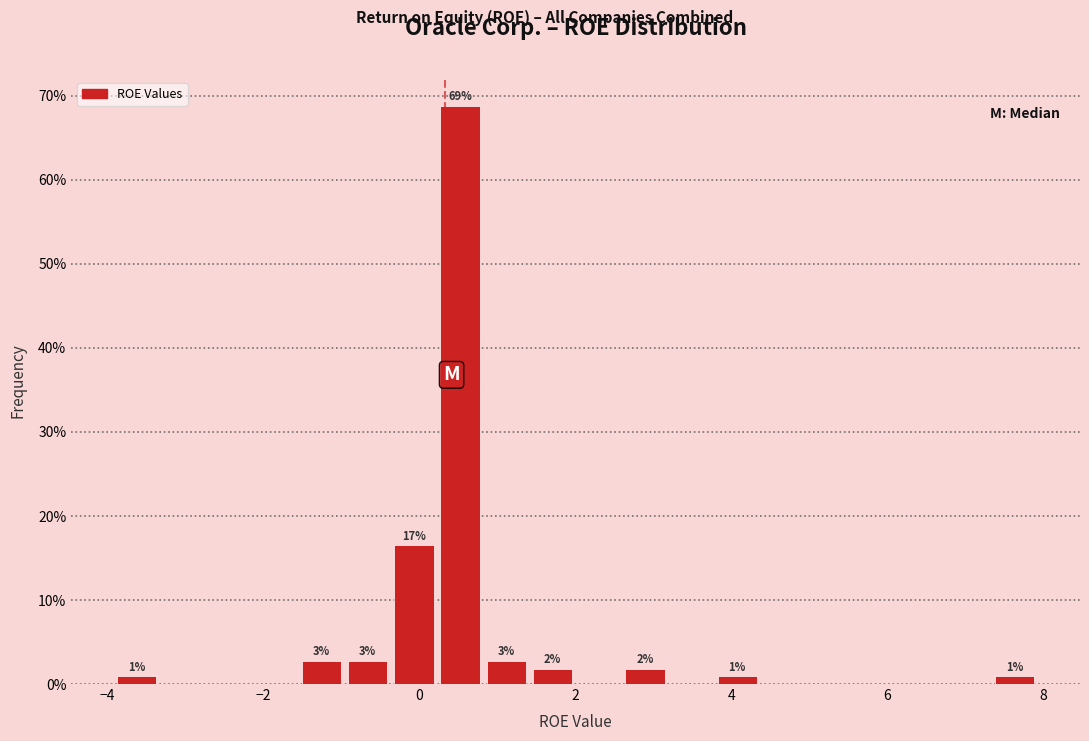

Read against the x-axis, roughly where is the centre of the tallest bar?

0.6